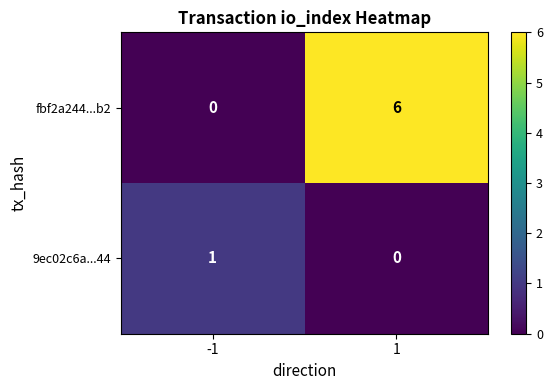

True or false: 9ec02c6a...44 has a value of 1 at -1.

True